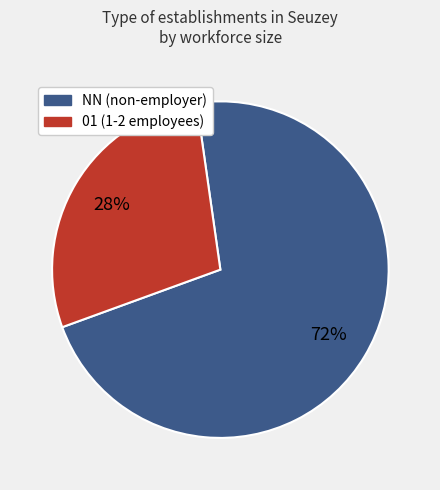

Is it true that 01 is 39% of the pie?

False